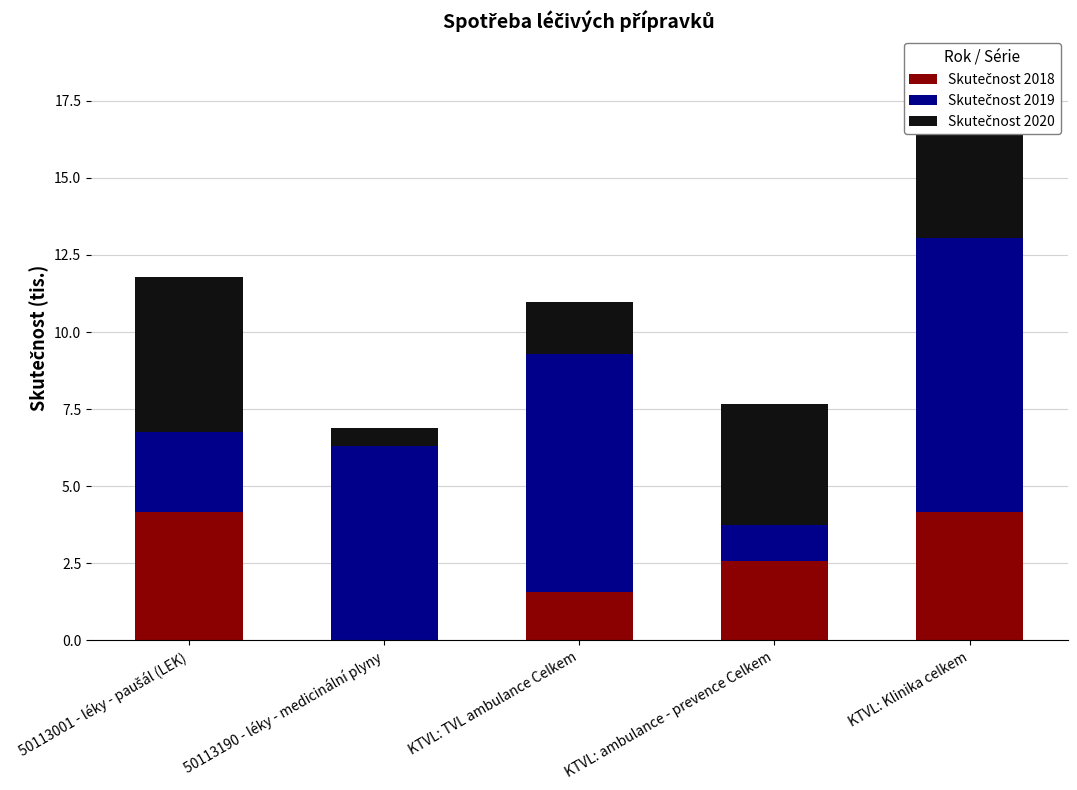

Reading left to right, list all the values displayed in this chart.

Skutečnost 2018: 4.2	0.0	1.6	2.6	4.2
Skutečnost 2019: 2.6	6.3	7.7	1.2	8.9
Skutečnost 2020: 5.0	0.6	1.7	3.9	5.6